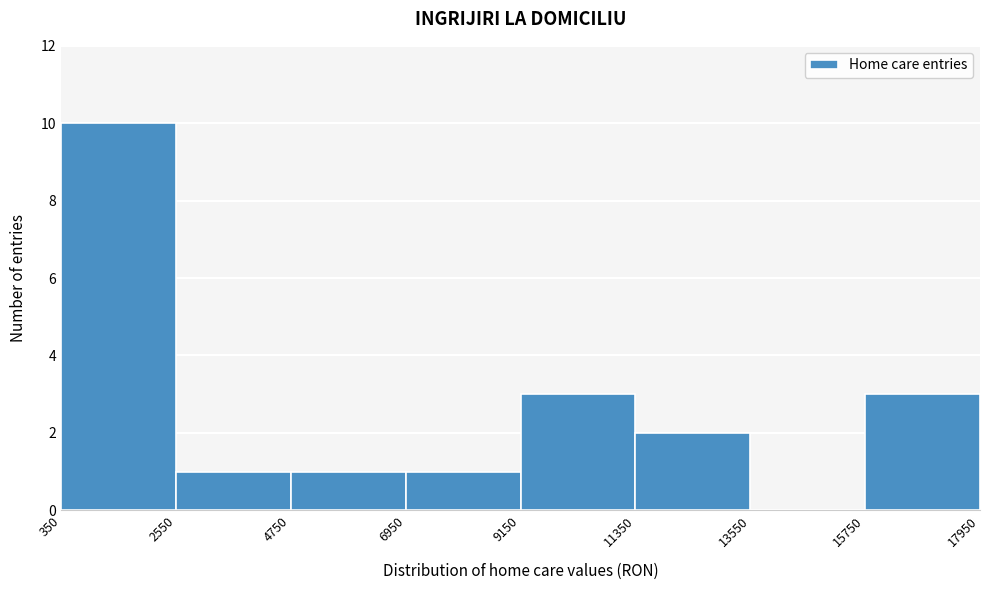

What is the height of the bar covering 15750 to 17950 on the x-axis? The values are not printed on the chart, so give them approximately, as read against the axis.

3